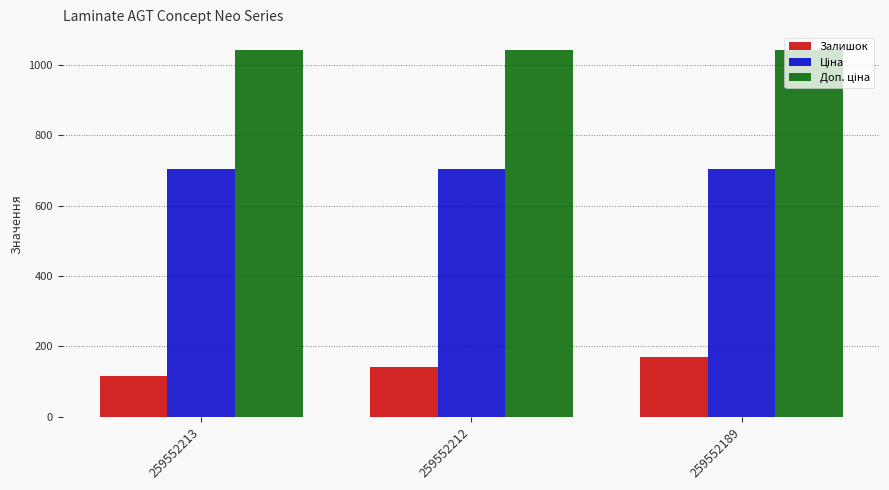

What is the spread (max minus min) of values at 259552189?

871.0